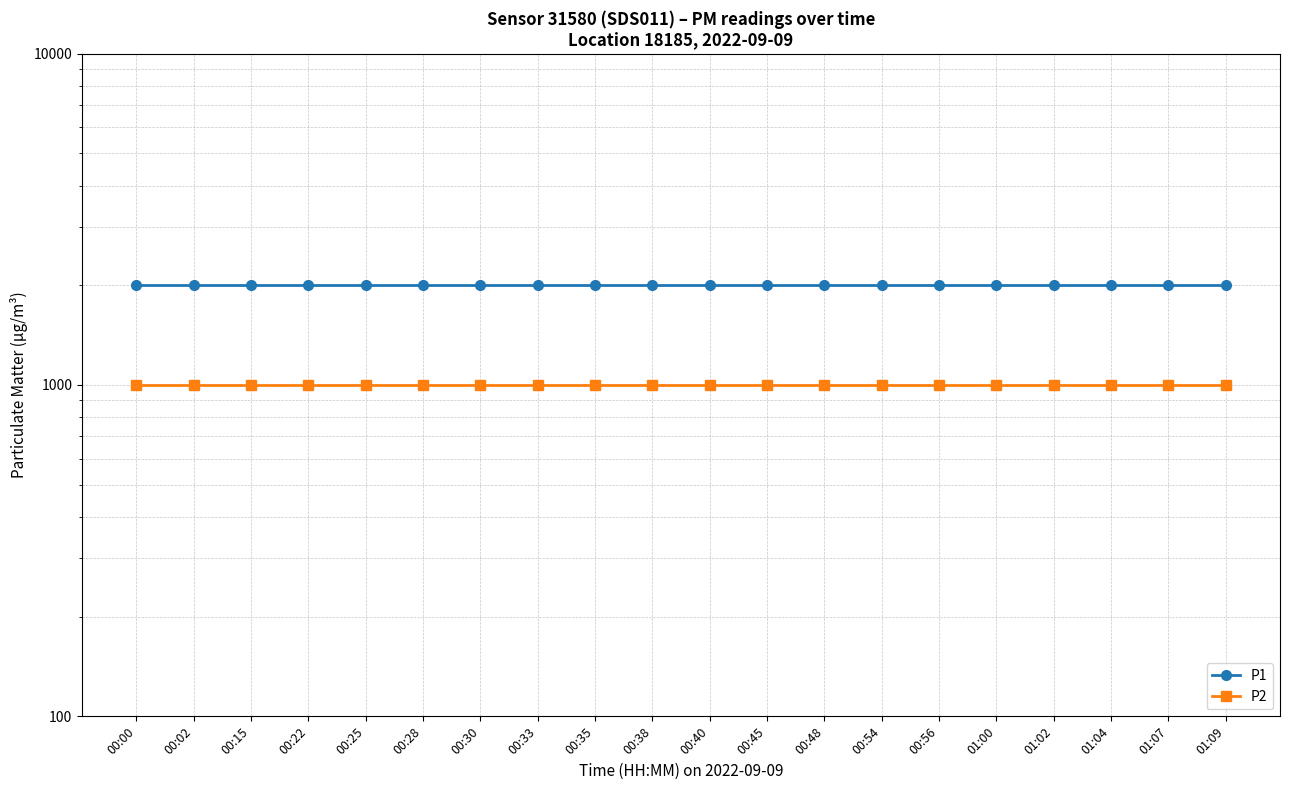

What is the average value of the P2 series?

999.9